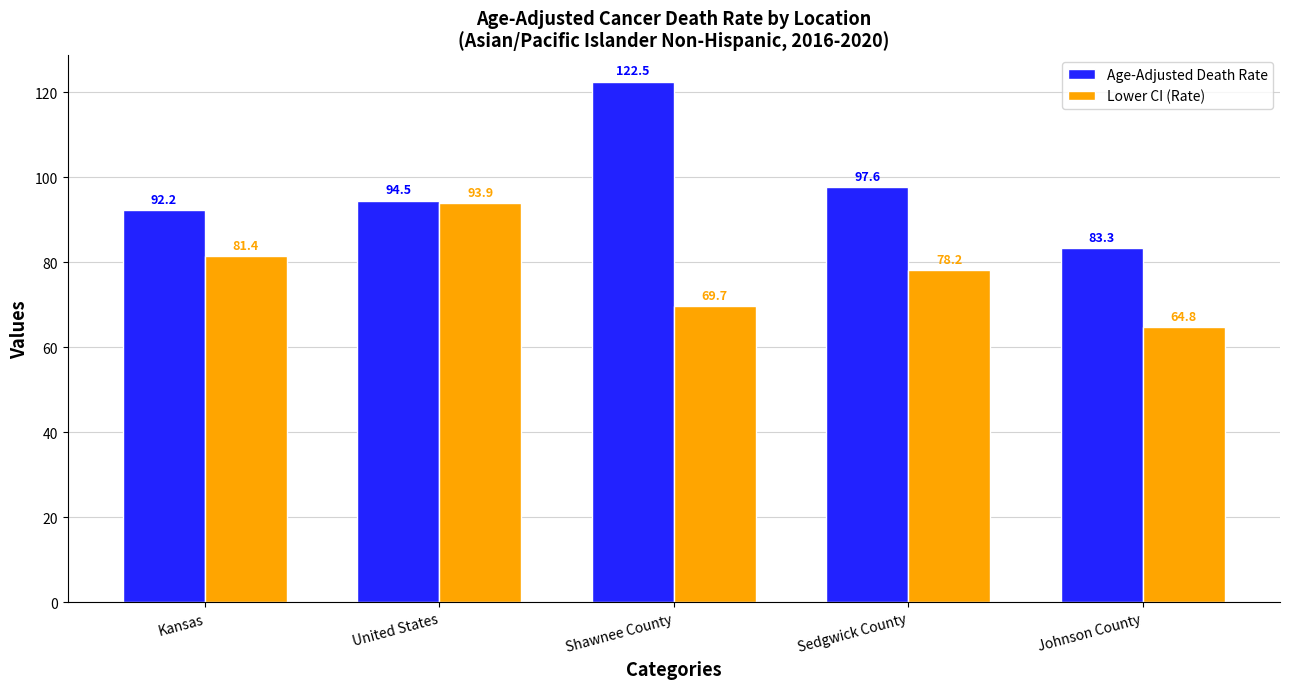

How many values in the Lower CI (Rate) series are below 78?

2